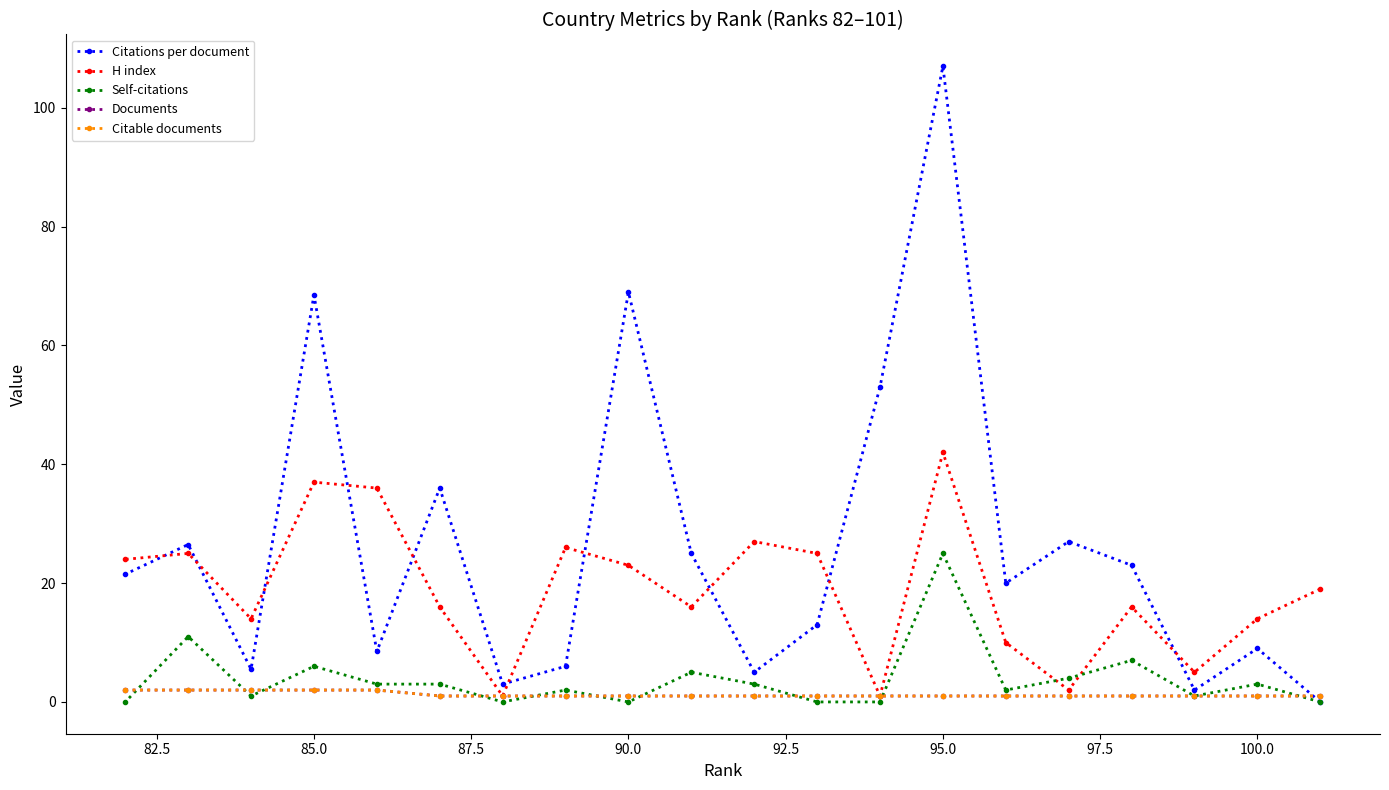

How many data points in Self-citations are less than 3?

10